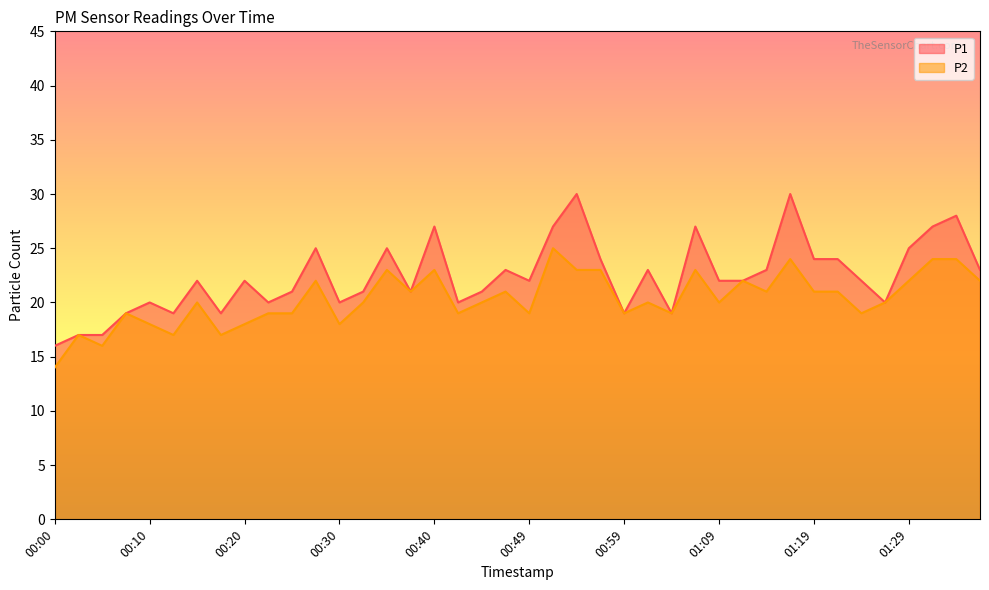

True or false: P1 has more than 2 interior local peaks.

True